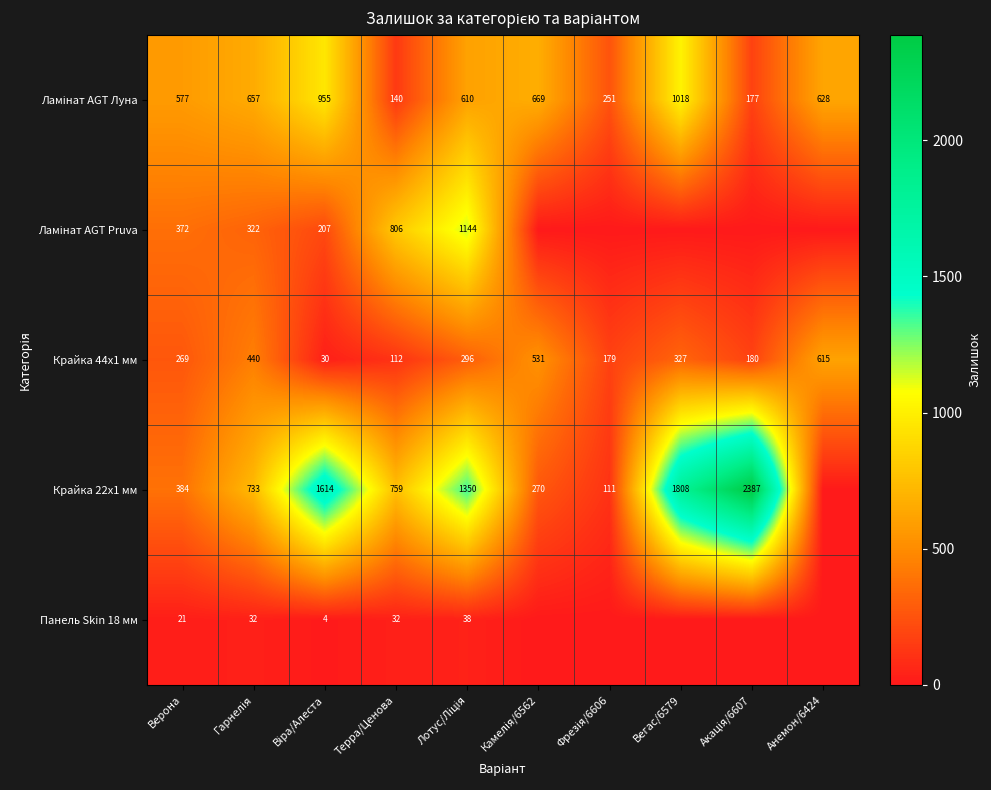

What is the total value across all series at Верона?

1623